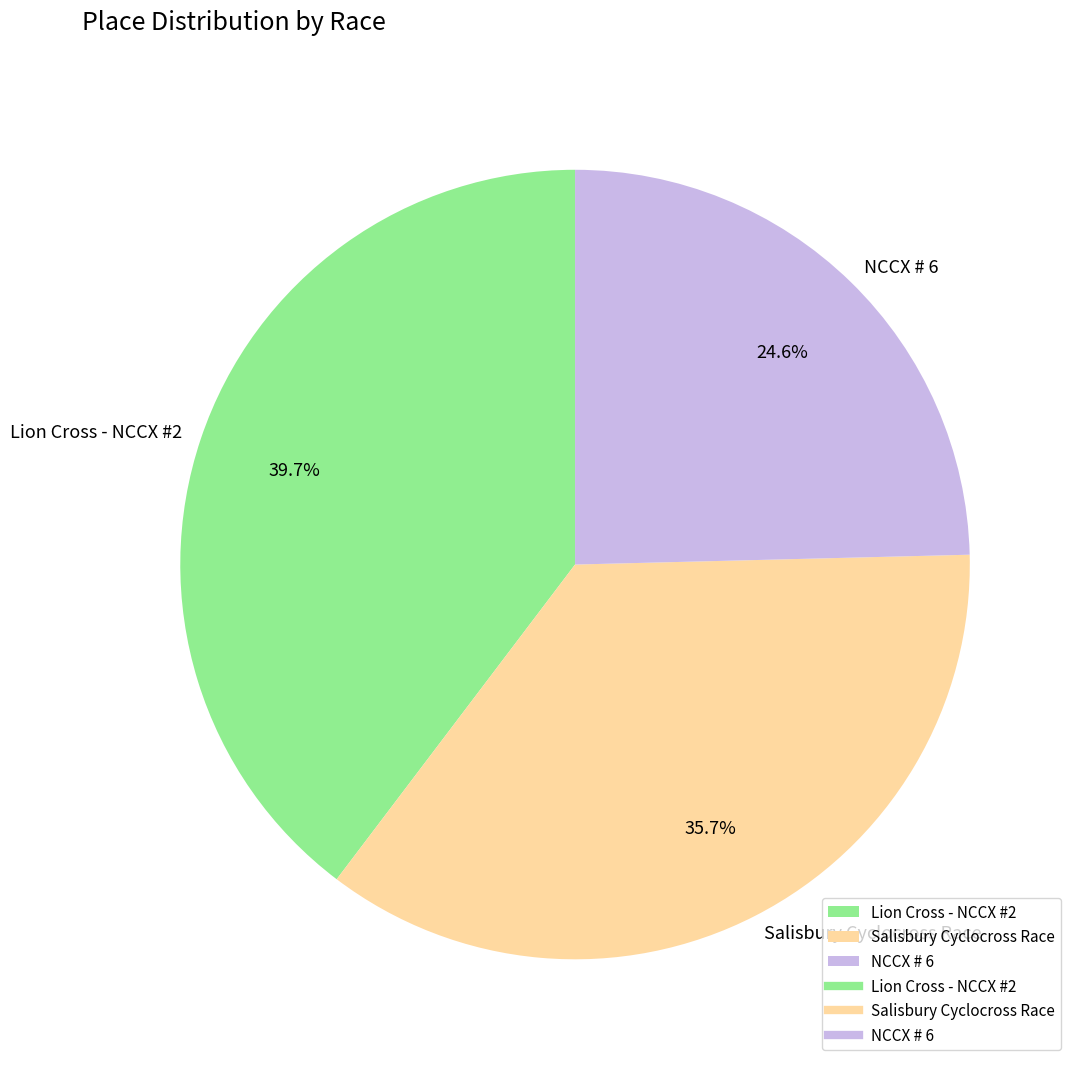

What portion of the pie excludes Lion Cross - NCCX #2?

60.3%